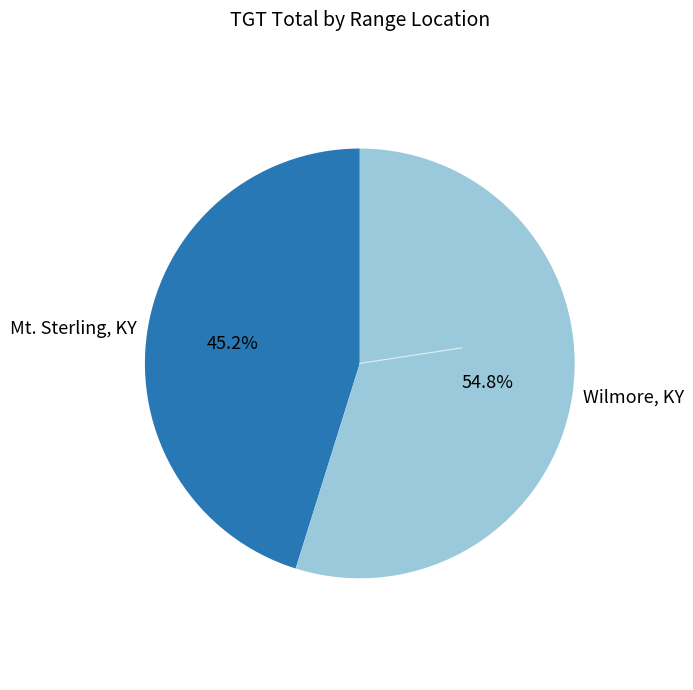

Which has a higher value, Wilmore, KY or Mt. Sterling, KY?

Wilmore, KY